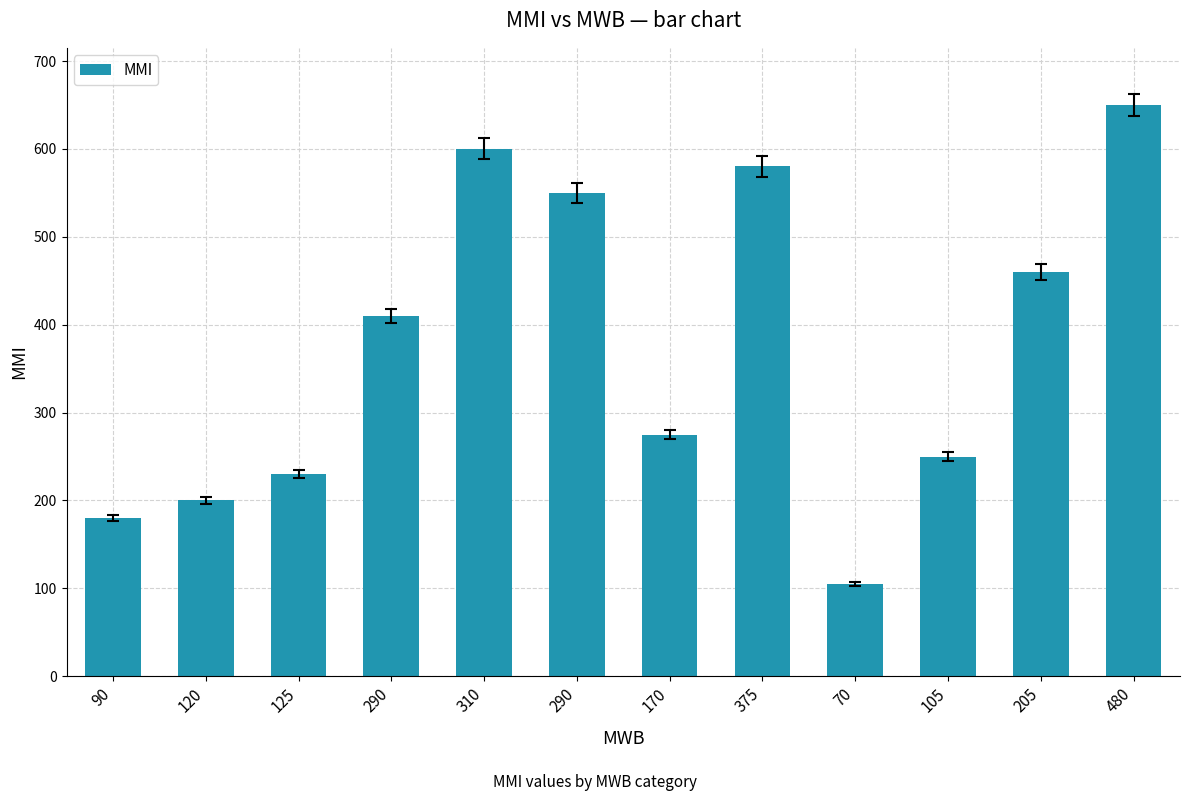

What is the change in value from 90 to 290?

+370